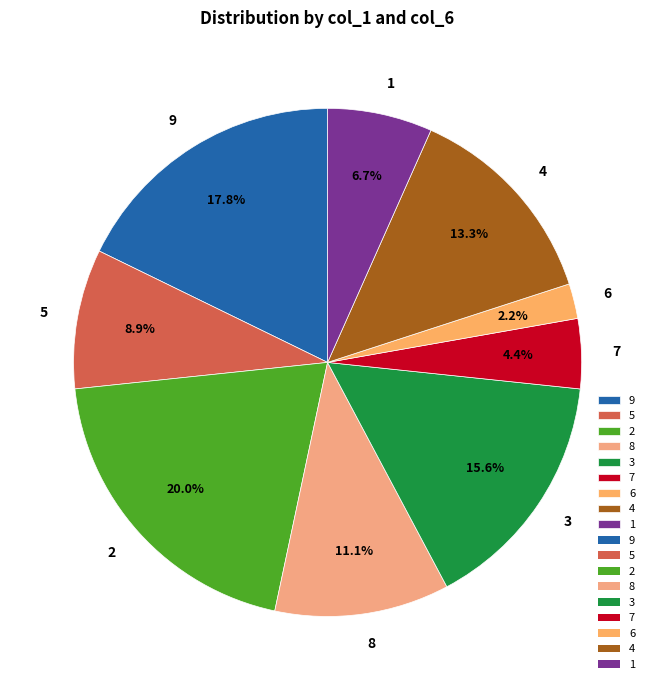

Does 8 account for over 50% of the chart?

No